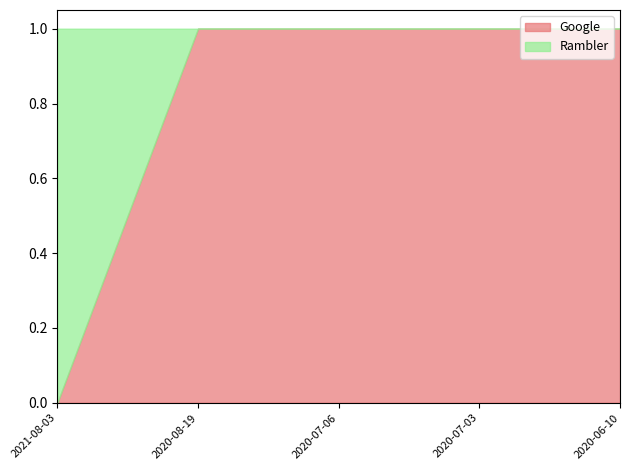

How many series are shown in this chart?

2